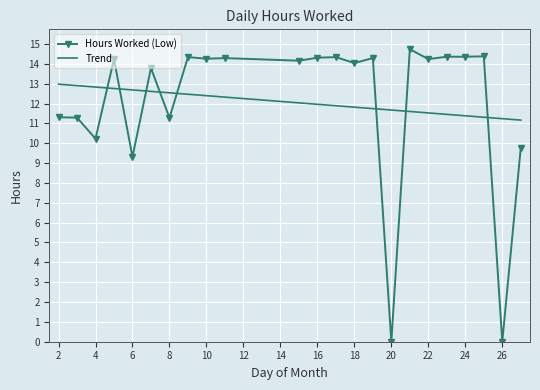

Rank the series by their maximum value, from lowest to highest.

Trend, Hours Worked (Low)